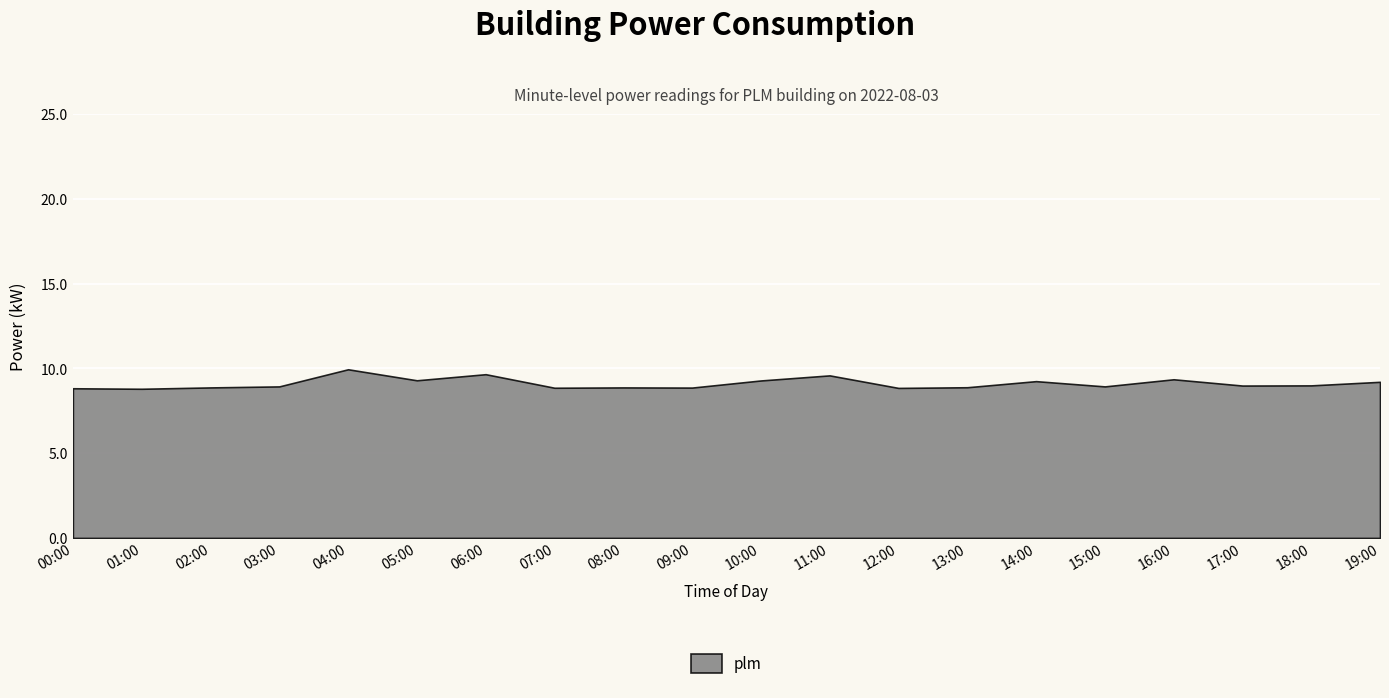

What is the greatest value displayed?

9.9